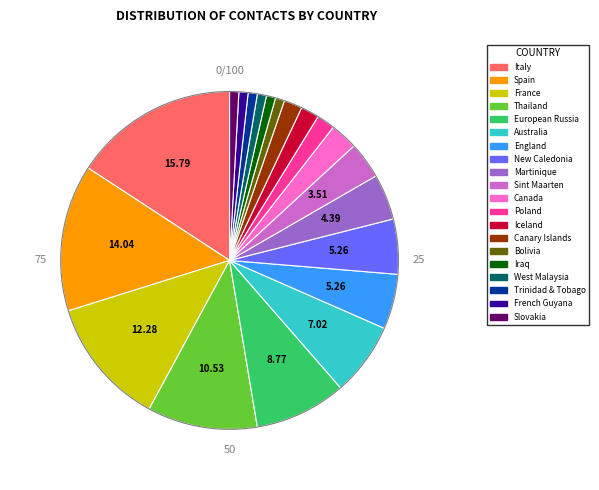

True or false: Spain accounts for 22% of the total.

False